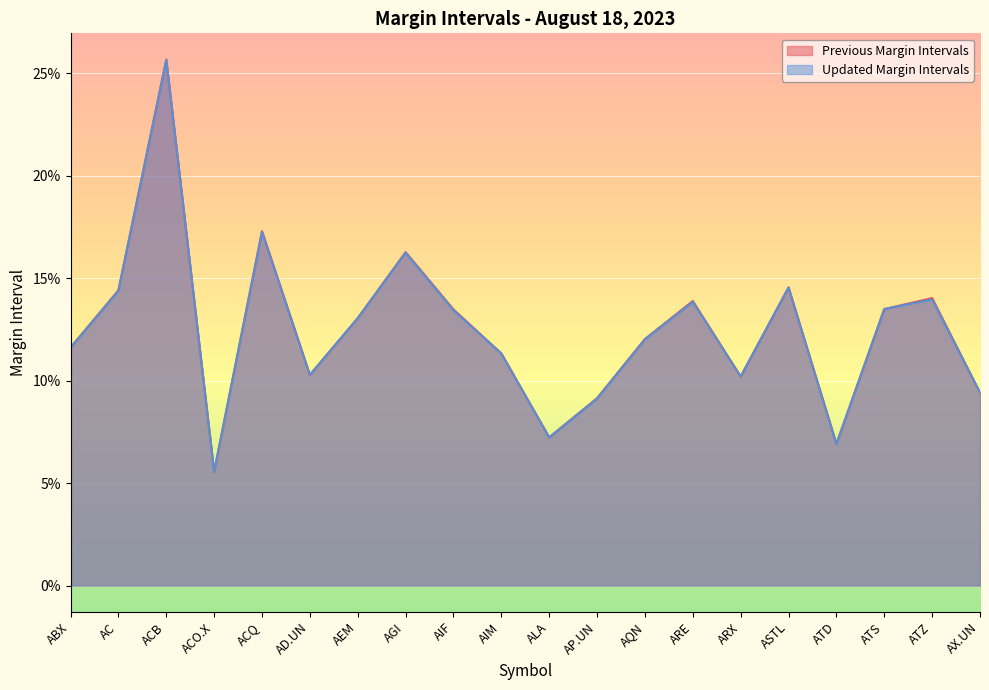

True or false: Previous Margin Intervals has more than 1 points higher than both neighbors.

True